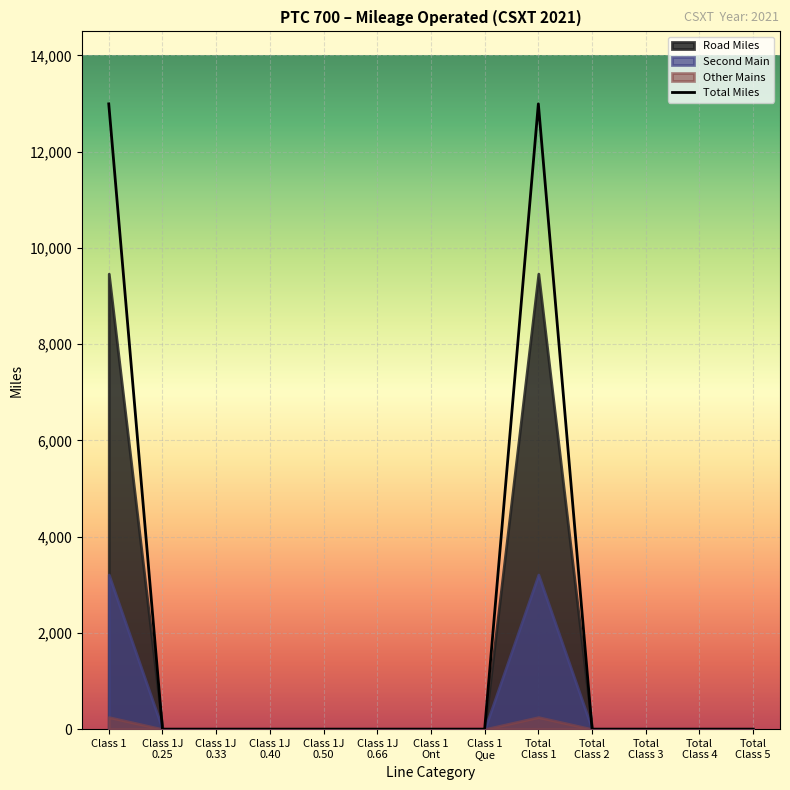

List the labels in order of value, largest first.

Class 1, Total
Class 1, Class 1J
0.25, Class 1J
0.33, Class 1J
0.40, Class 1J
0.50, Class 1J
0.66, Class 1
Ont, Class 1
Que, Total
Class 2, Total
Class 3, Total
Class 4, Total
Class 5